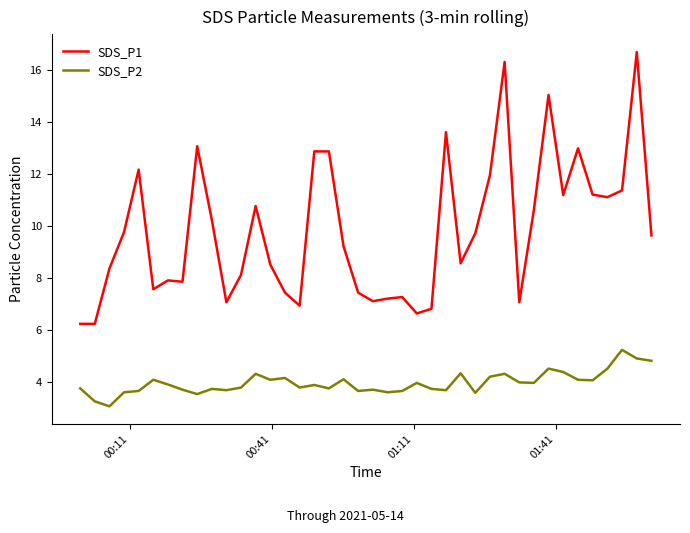

What is the difference between the maximum and minimum values in the SDS_P2 series?

2.2